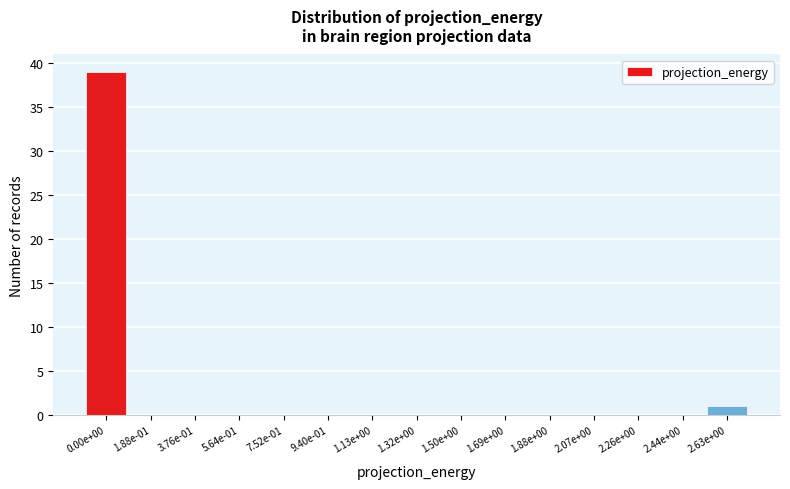

Reading left to right, list all the values displayed in this chart.

0.00e+00=39	1.88e-01=0	3.76e-01=0	5.64e-01=0	7.52e-01=0	9.40e-01=0	1.13e+00=0	1.32e+00=0	1.50e+00=0	1.69e+00=0	1.88e+00=0	2.07e+00=0	2.26e+00=0	2.44e+00=0	2.63e+00=1